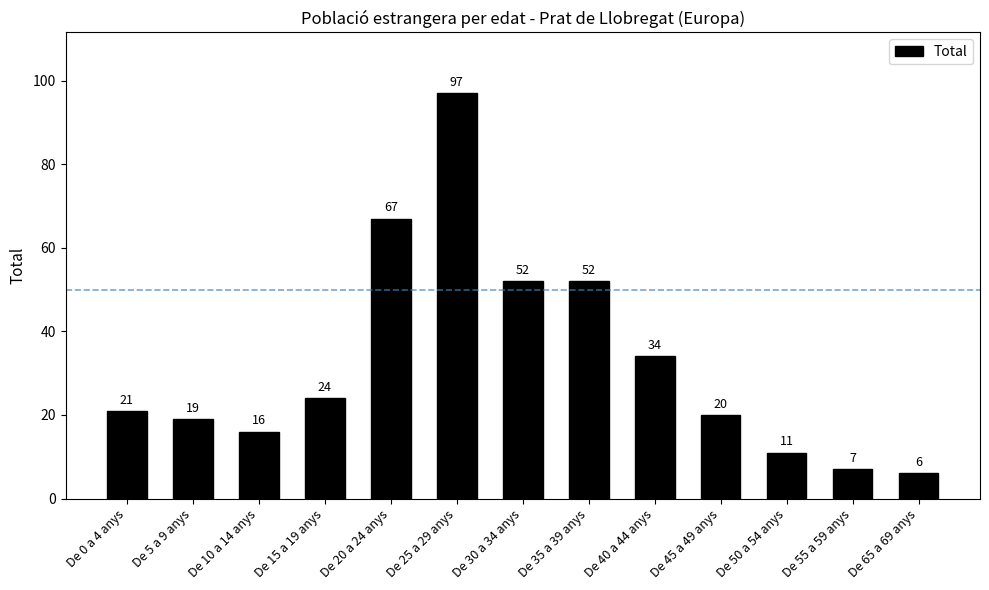

Approximately how many times larger is the value at De 65 a 69 anys compared to De 5 a 9 anys?

0.3